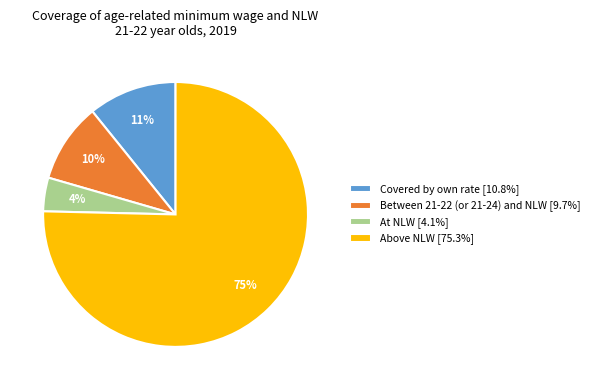

Which has a higher value, Above NLW or Covered by own rate?

Above NLW